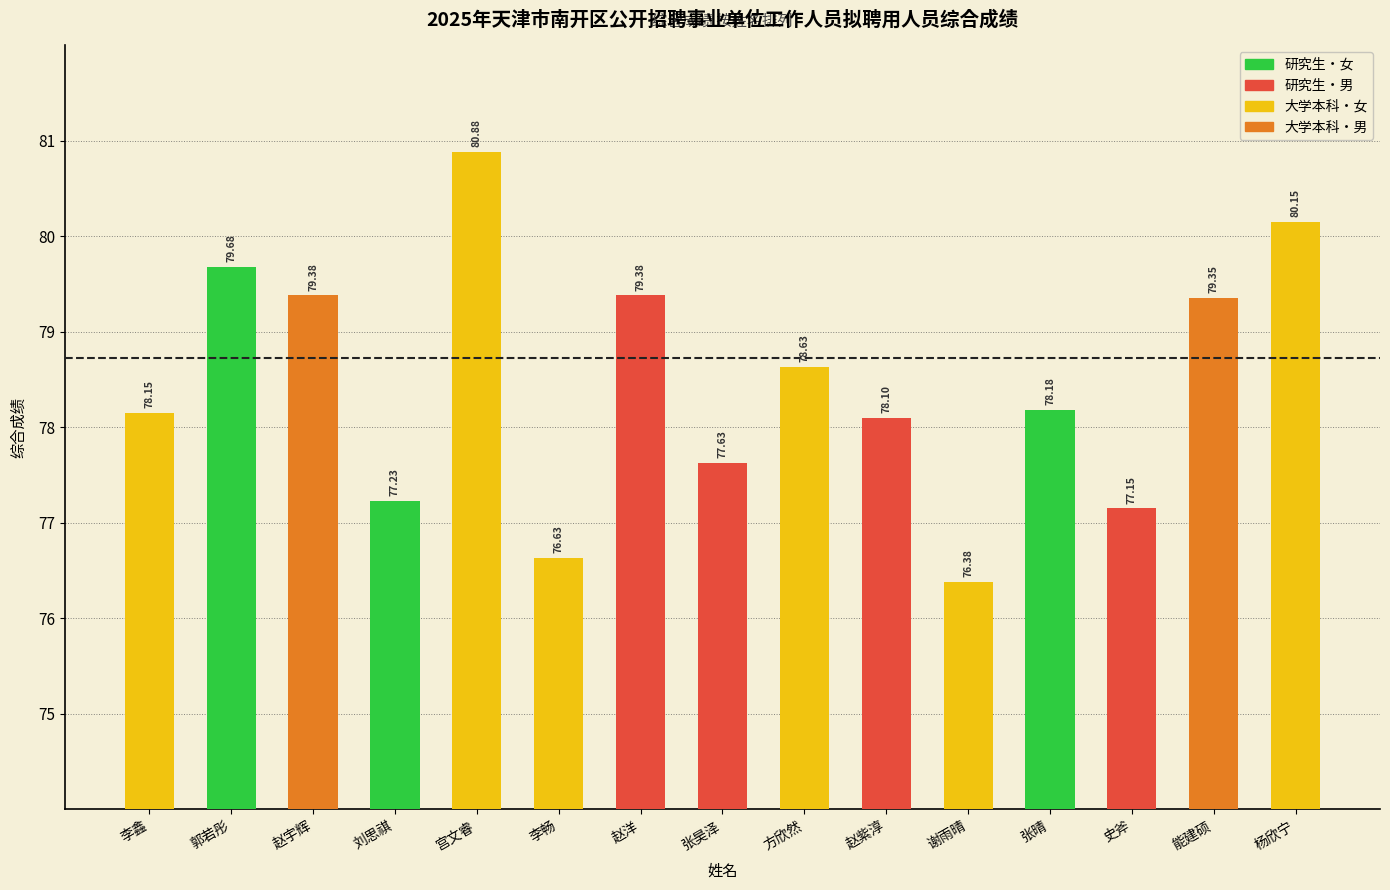

Which has a higher value, 赵紫淳 or 谢雨晴?

赵紫淳